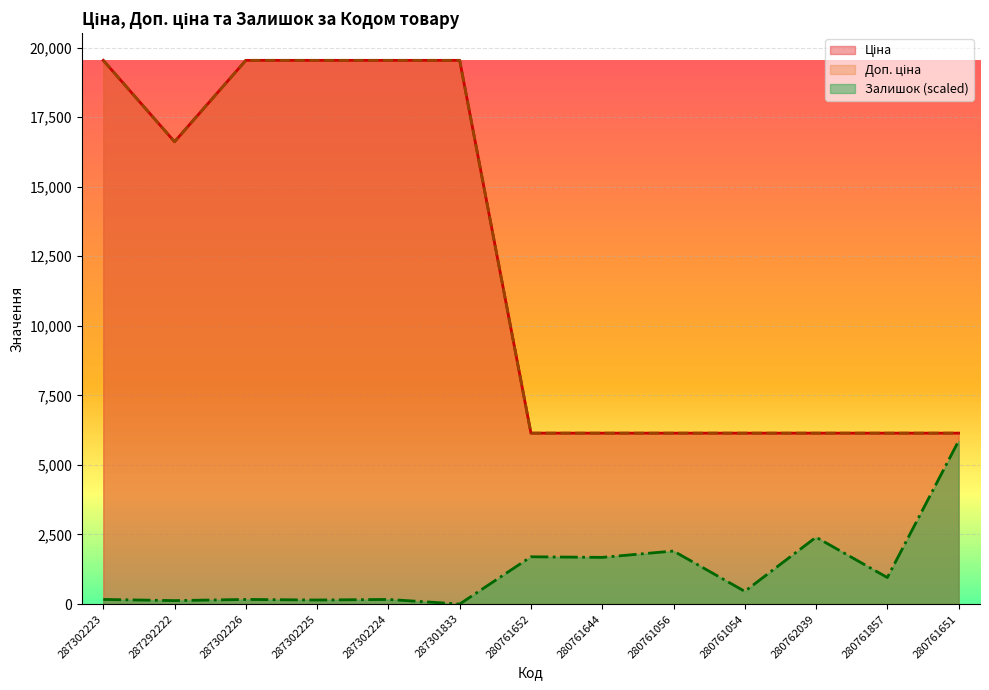

What is the label of the 9th point from the right?

287302224